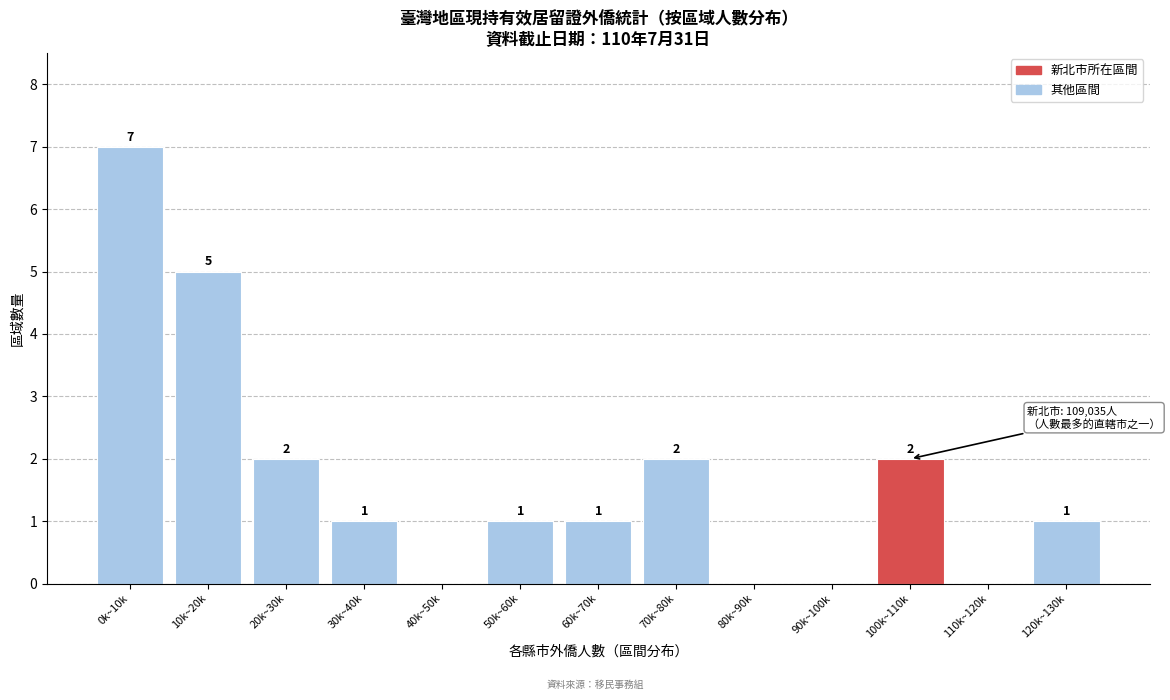

Reading left to right, extract all data points from this chart.

0k~10k=7	10k~20k=5	20k~30k=2	30k~40k=1	40k~50k=0	50k~60k=1	60k~70k=1	70k~80k=2	80k~90k=0	90k~100k=0	100k~110k=2	110k~120k=0	120k~130k=1